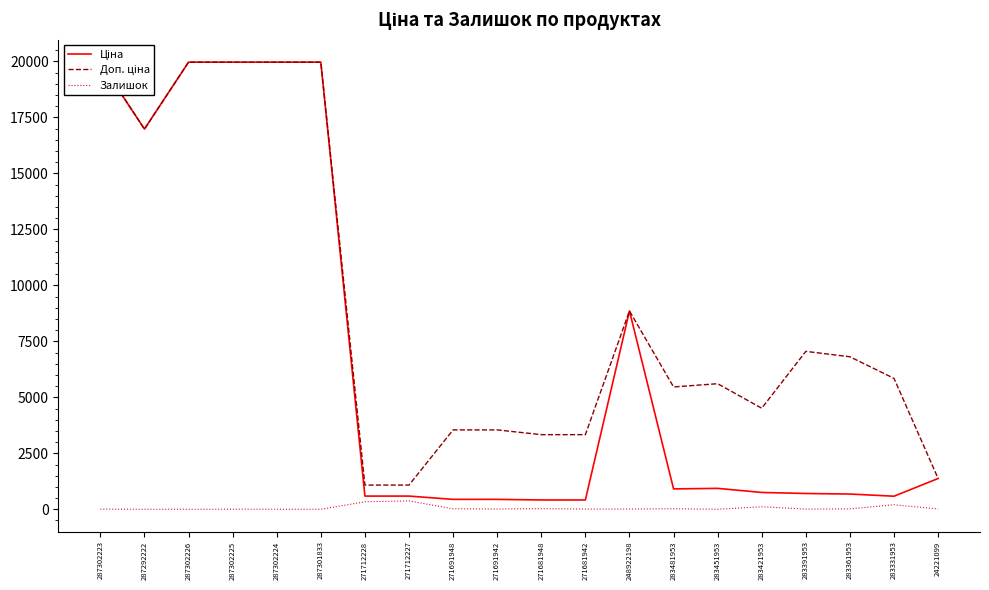

Does the chart display data point markers on the line(s)?

No